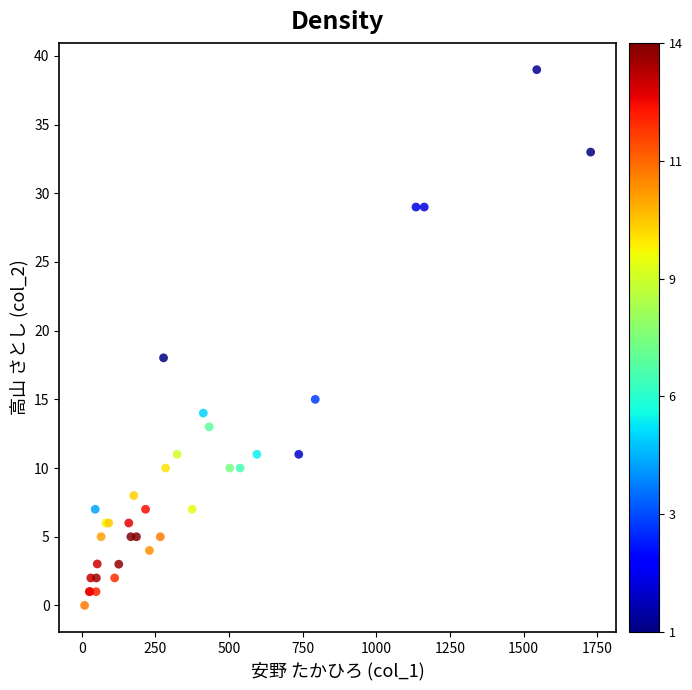

What Y value in the scatter plot is closest to 19?

18.0